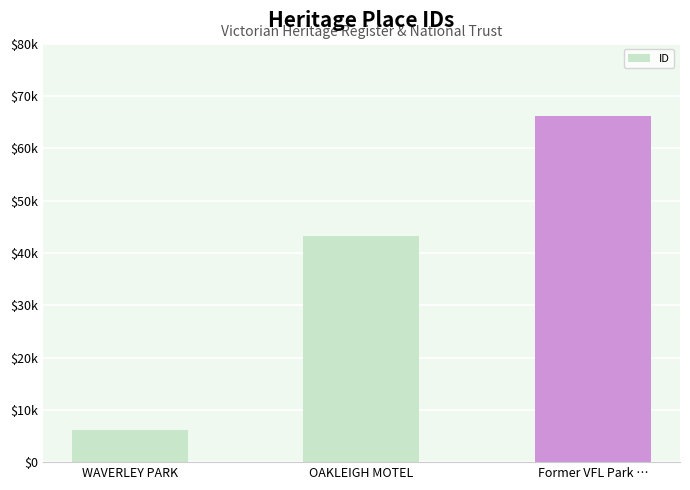

What is the label of the 1st bar from the right?

Former VFL Park …